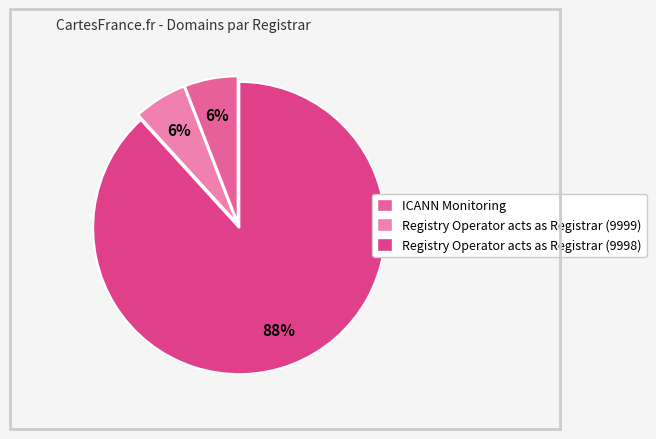

True or false: ICANN Monitoring accounts for 1% of the total.

False